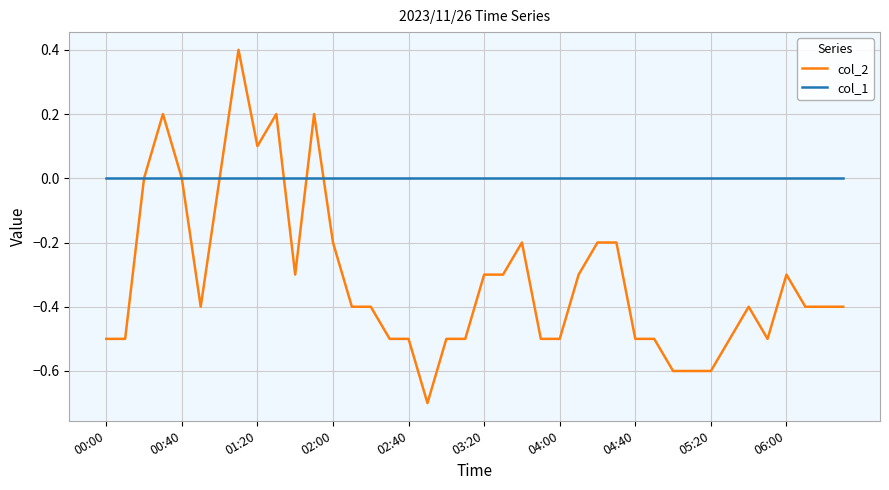

What are all the series names shown in the legend?

col_2, col_1